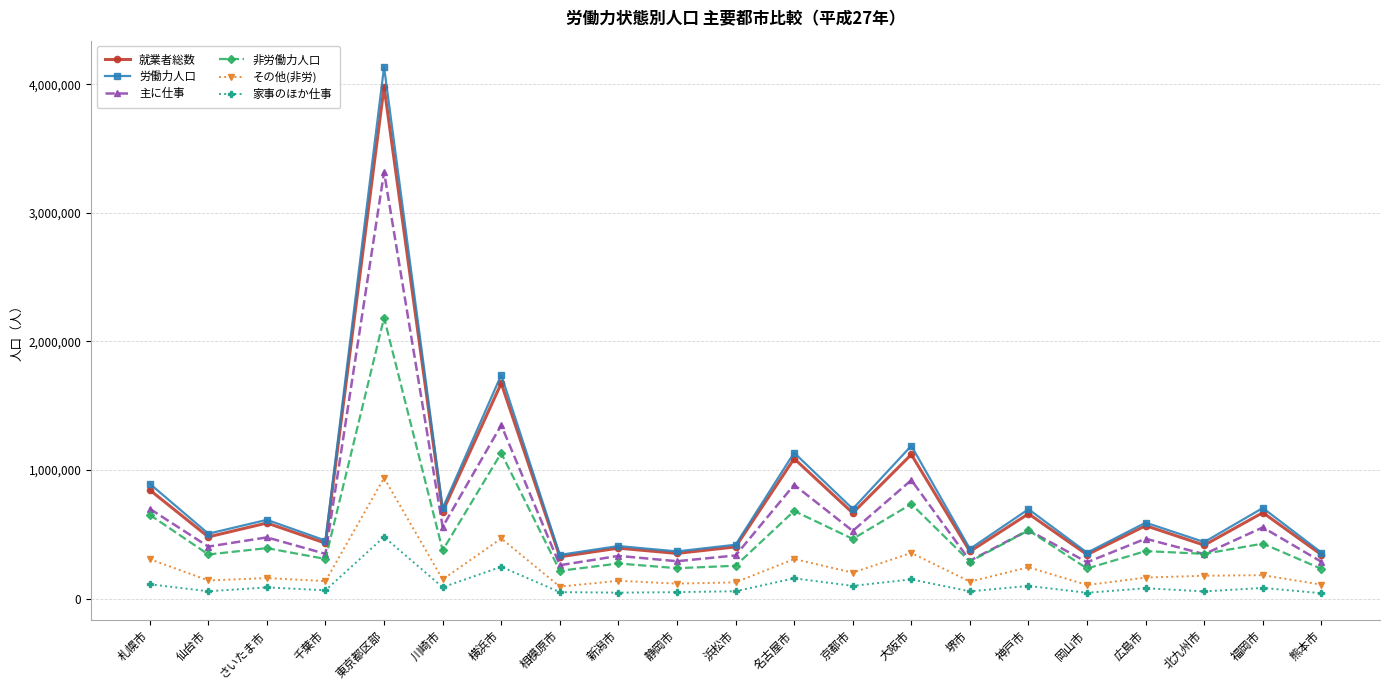

What is the minimum value for 労働力人口?

339361